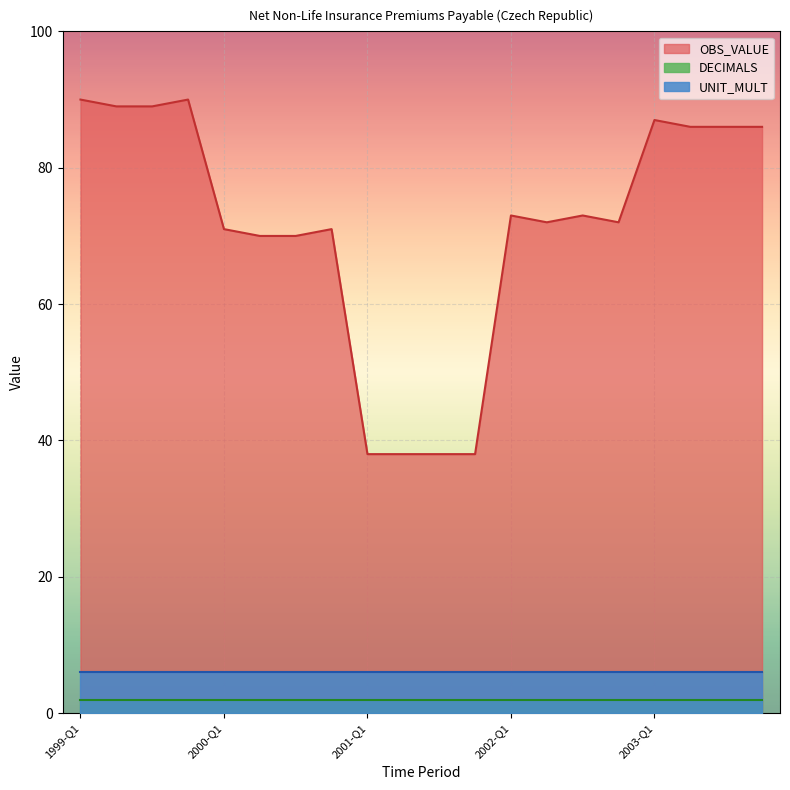

How many categories are shown in the chart?

20